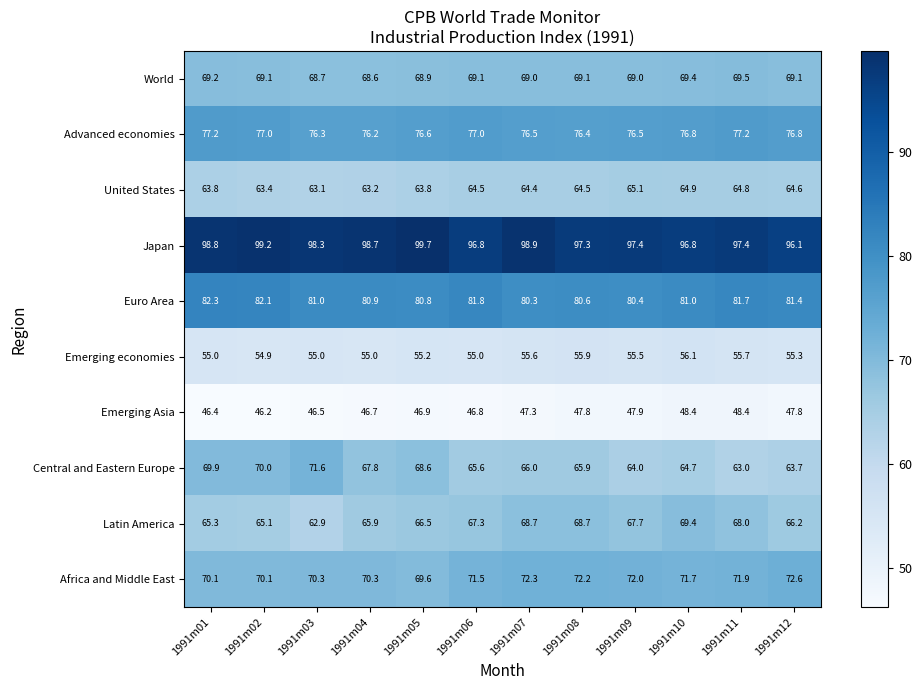

What is the sum of all World values?

828.7